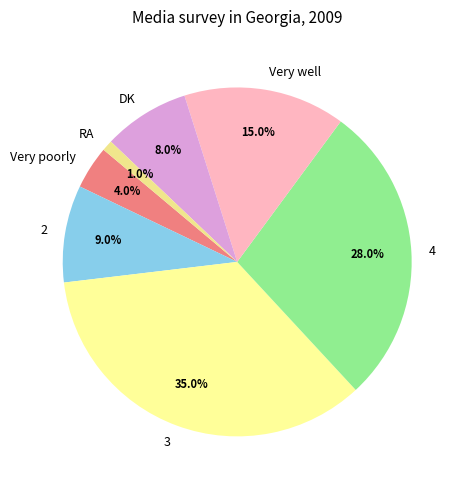

What portion of the pie excludes 3?

65.0%